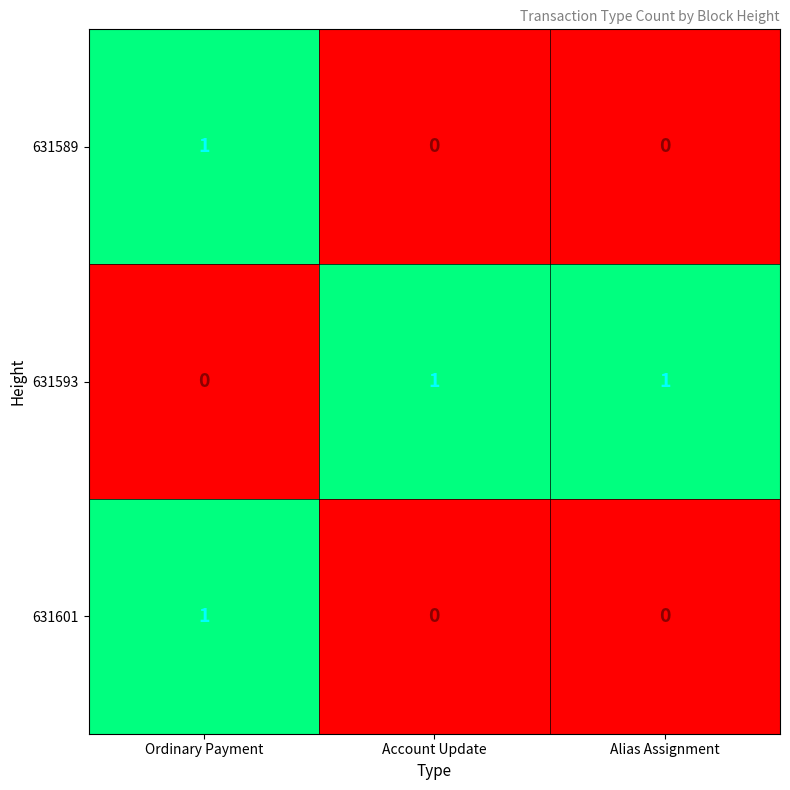

Reading left to right, transcribe all the data shown in this chart.

631589: Ordinary Payment=1	Account Update=0	Alias Assignment=0
631593: Ordinary Payment=0	Account Update=1	Alias Assignment=1
631601: Ordinary Payment=1	Account Update=0	Alias Assignment=0